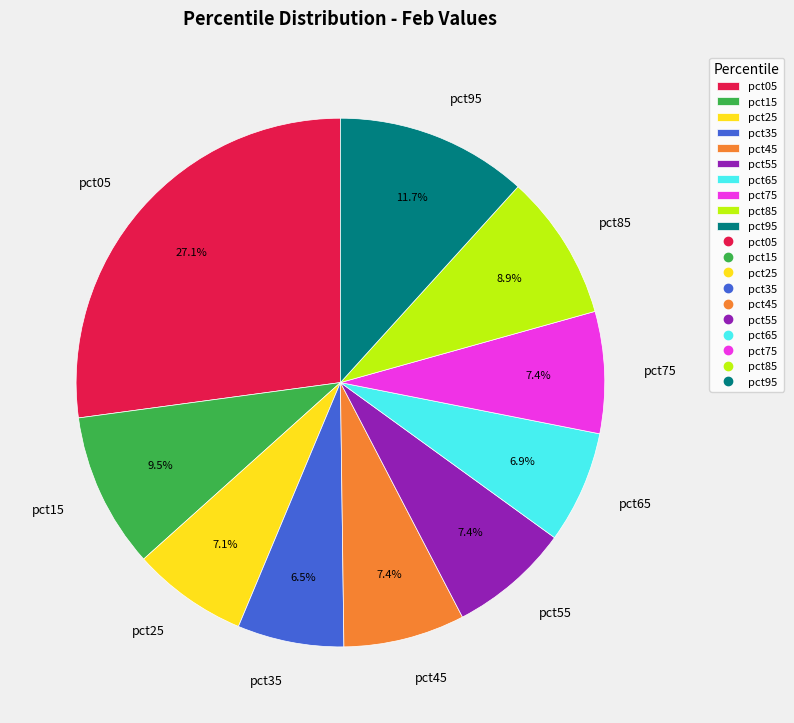

Does any single category account for the majority?

No